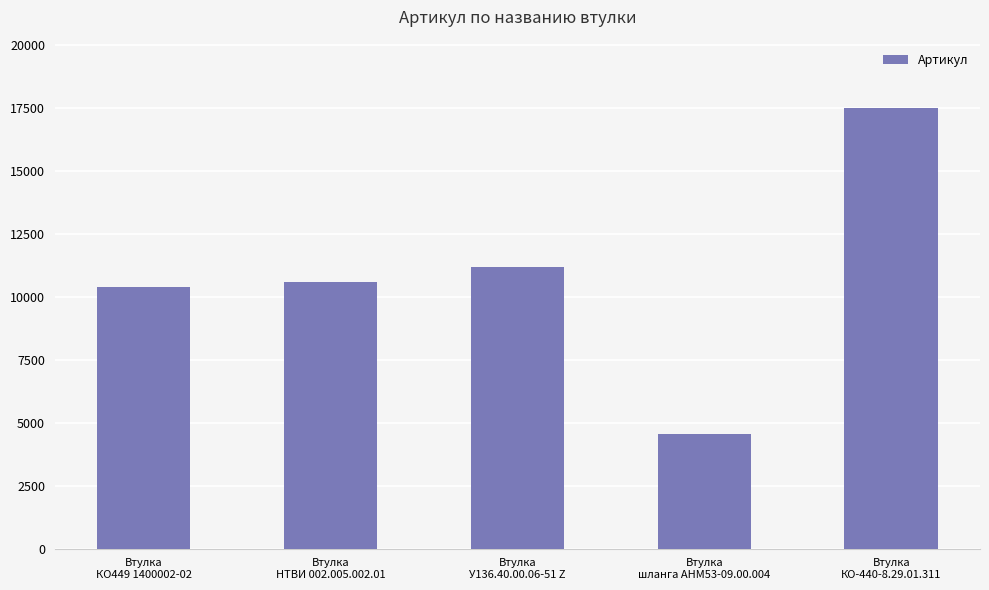

Which category has the lowest value across all series?

Втулка
шланга АНМ53-09.00.004